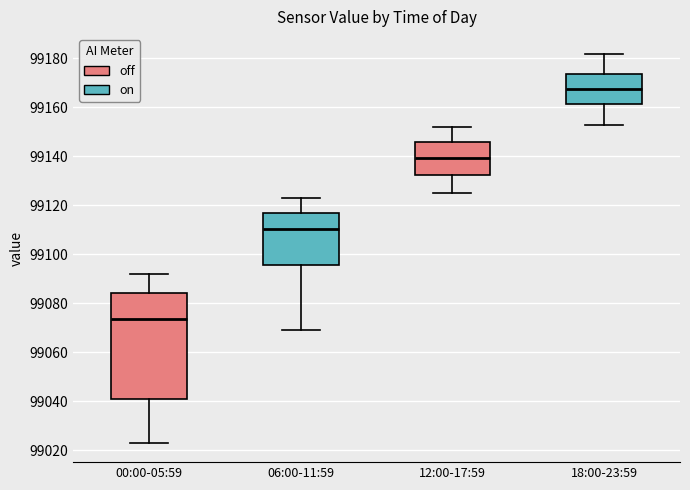

Reading left to right, transcribe this box plot: for each box, give where its median line is, the range the box spans, and where its two whiskers end, as read against the y-axis. The values are not printed on the chart, so give them approximately, as read against the axis.

00:00-05:59: median 99074, box 99040 to 99084, whiskers 99024 to 99092
06:00-11:59: median 99110, box 99096 to 99116, whiskers 99070 to 99124
12:00-17:59: median 99140, box 99132 to 99146, whiskers 99126 to 99152
18:00-23:59: median 99168, box 99162 to 99174, whiskers 99154 to 99182